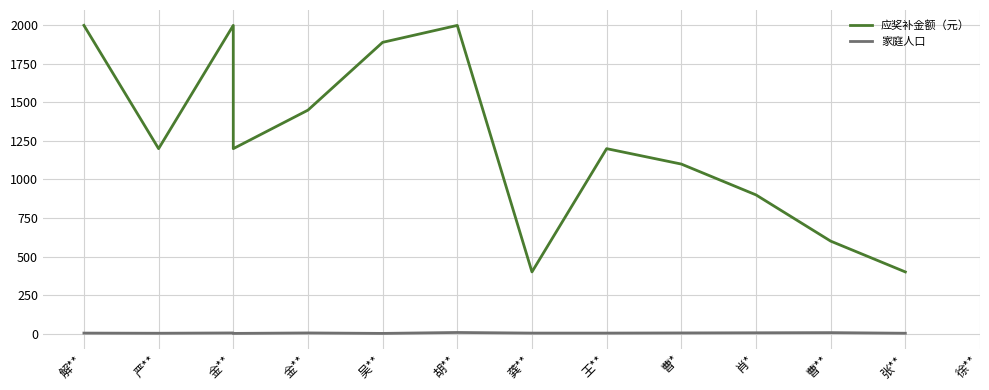

Reading left to right, what are all the values shown in this chart?

应奖补金额（元）: 2000	1200	2000	1200	1450	1890	2000	400	1200	1100	900	600	400
家庭人口: 3	2	4	1	4	1	7	3	3	4	5	6	2